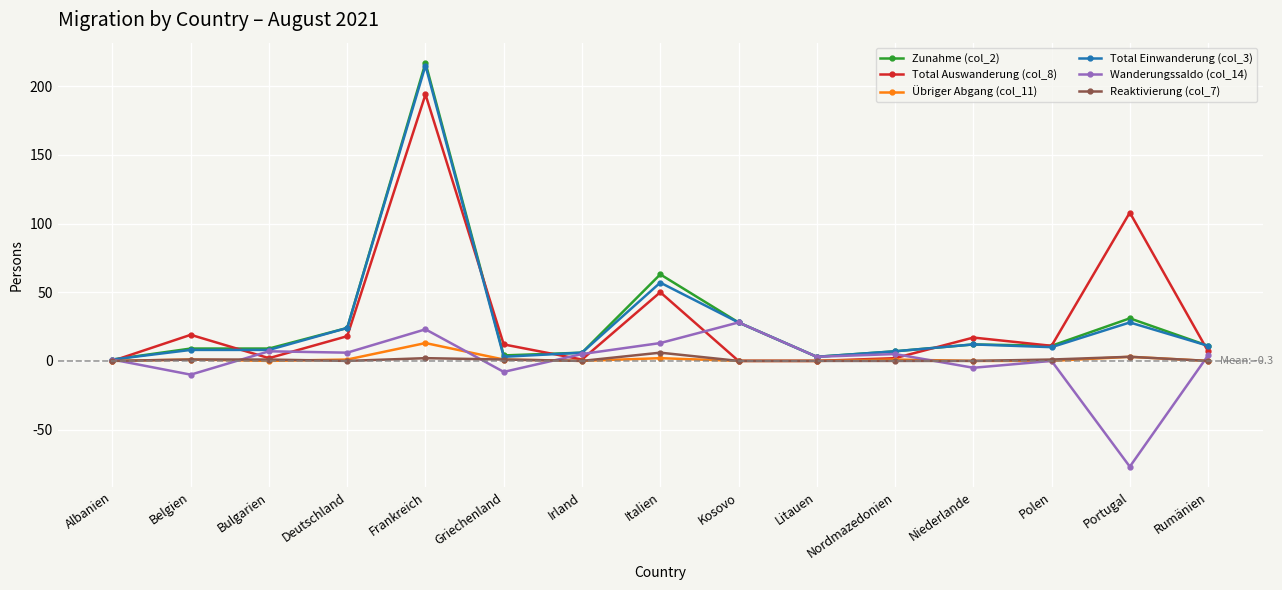

Is this an area chart (filled region under the line)?

No